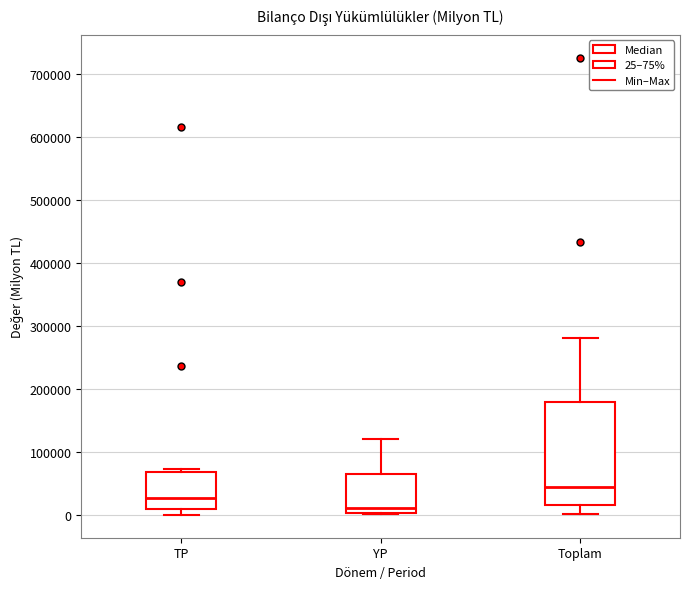

Which box is the tallest, from its lower edge to its upper edge?

Toplam